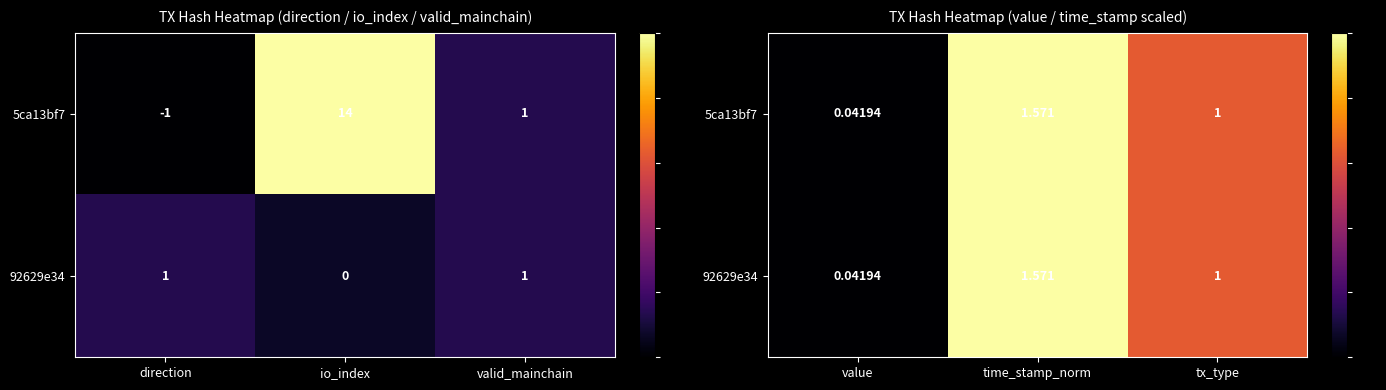

How many data points in 92629e34 are above 0?

2